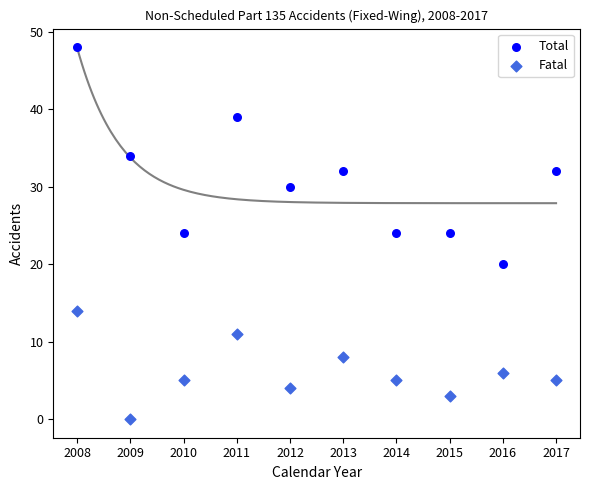

Which series reaches the maximum Y coordinate?

Total